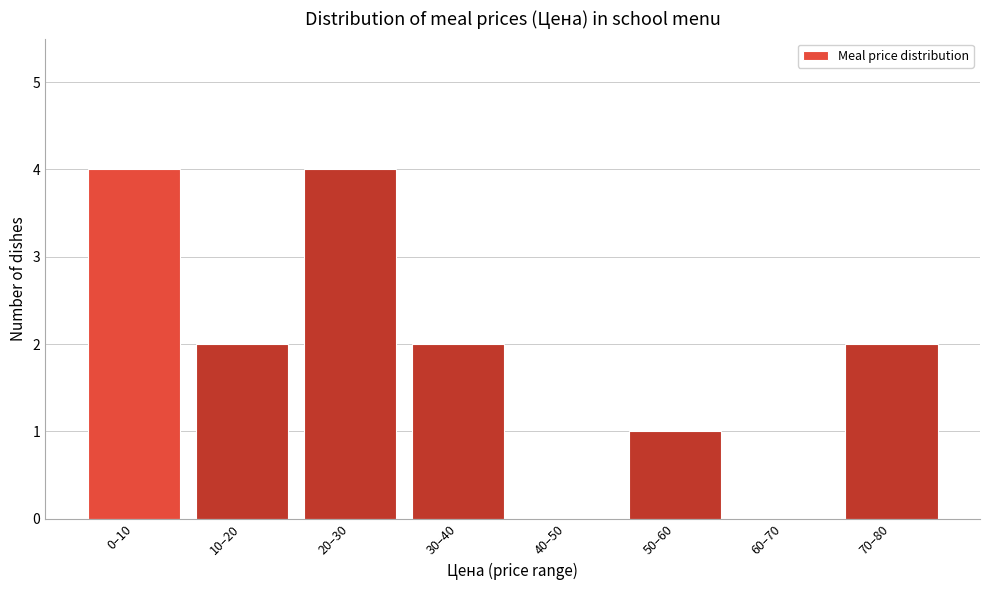

Reading right to left, extract all data points from this chart.

70–80=2	60–70=0	50–60=1	40–50=0	30–40=2	20–30=4	10–20=2	0–10=4